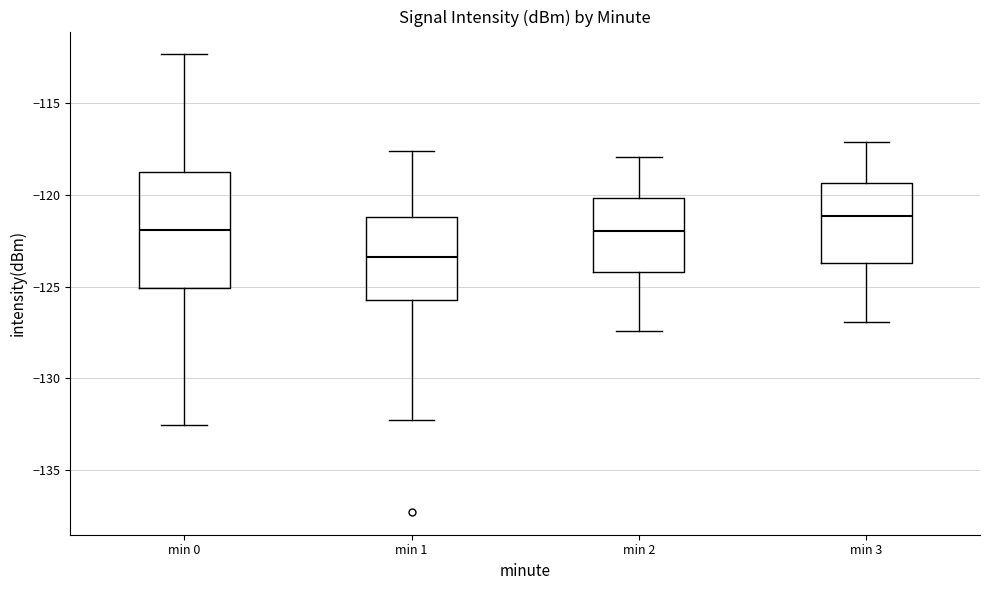

Reading left to right, transcribe this box plot: for each box, give where its median line is, the range the box spans, and where its two whiskers end, as read against the y-axis. The values are not printed on the chart, so give them approximately, as read against the axis.

min 0: median -122.0, box -125.0 to -118.5, whiskers -132.5 to -112.5
min 1: median -123.5, box -125.5 to -121.0, whiskers -132.5 to -117.5
min 2: median -122.0, box -124.0 to -120.0, whiskers -127.5 to -118.0
min 3: median -121.0, box -123.5 to -119.5, whiskers -127.0 to -117.0